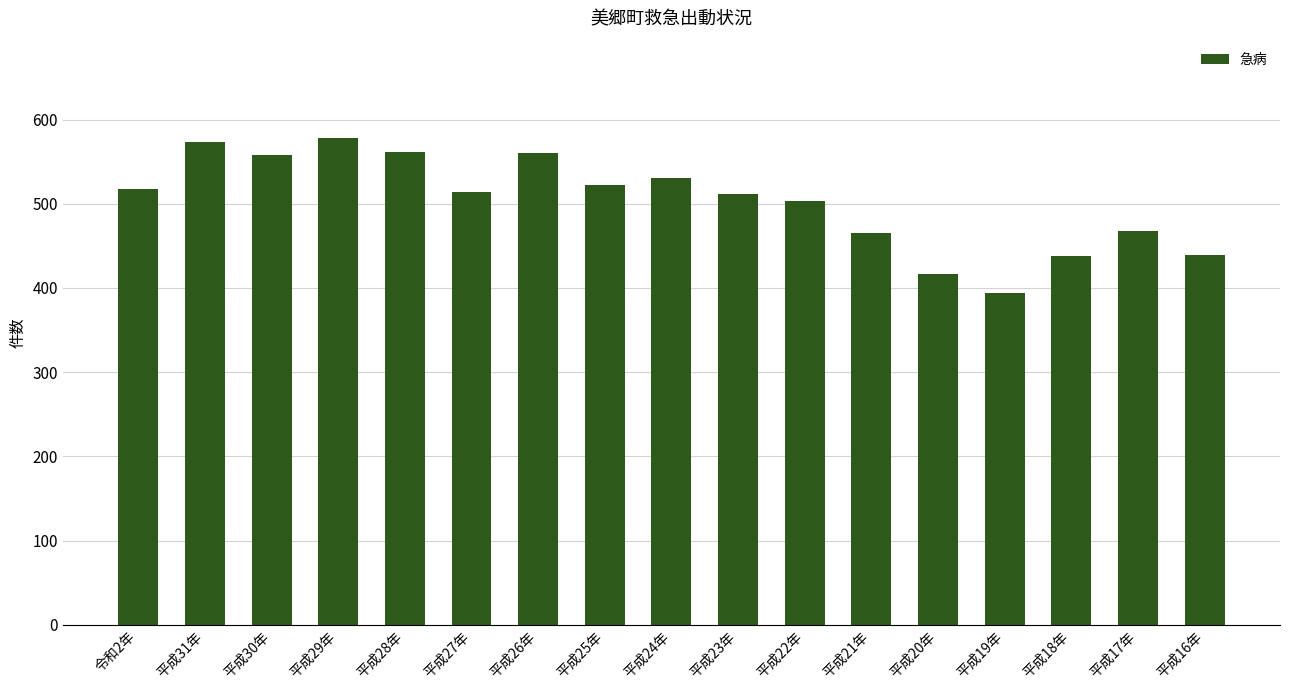

Read the value at 平成21年, to the nearest 5.

465